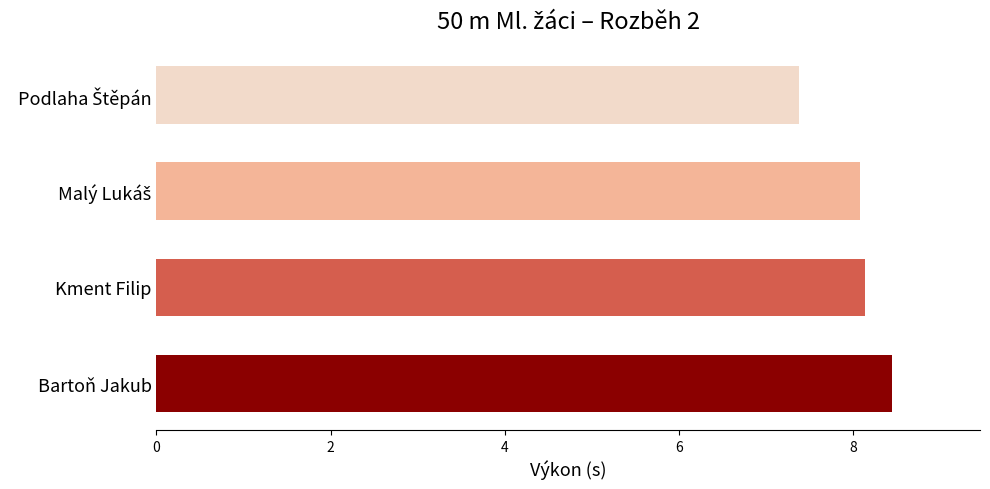

What is the approximate value at Kment Filip?

8.1